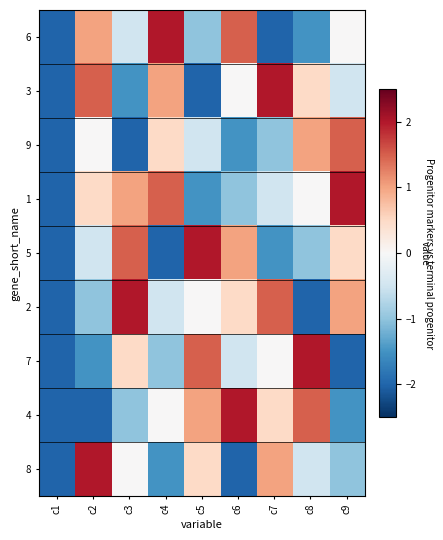

At which category is the sum across all series the highest?

c2